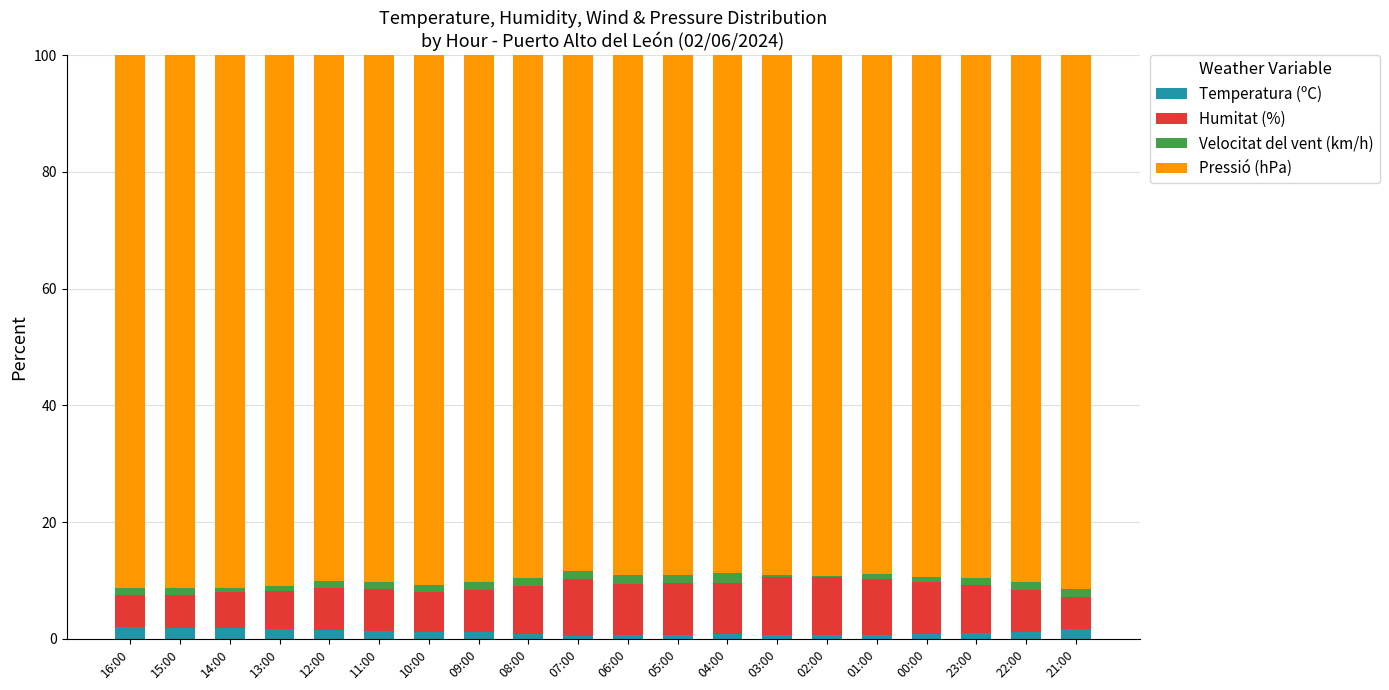

What is the sum of the Pressió (hPa) values at 11:00 and 21:00?

181.6